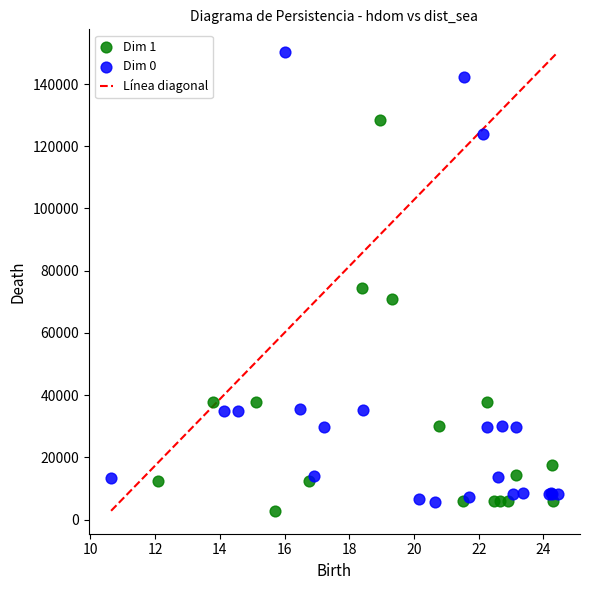

Which series contains the highest Y value?

Dim 0